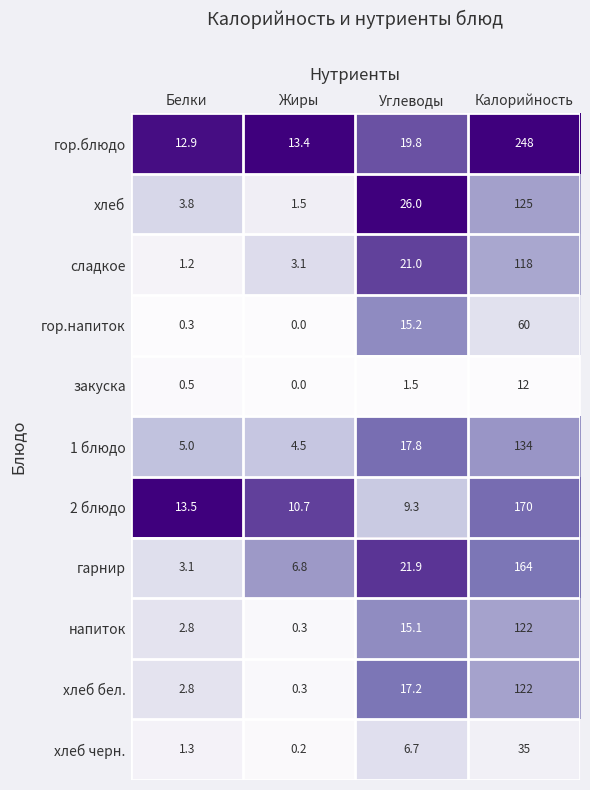

Count the number of categories in the chart.

4